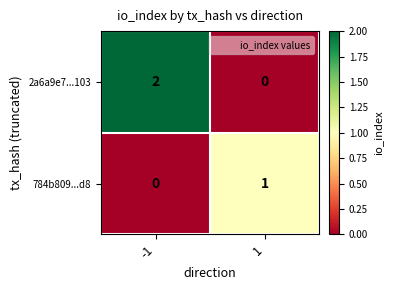

Reading right to left, what are all the values shown in this chart?

2a6a9e7...103: 1=0	-1=2
784b809...d8: 1=1	-1=0